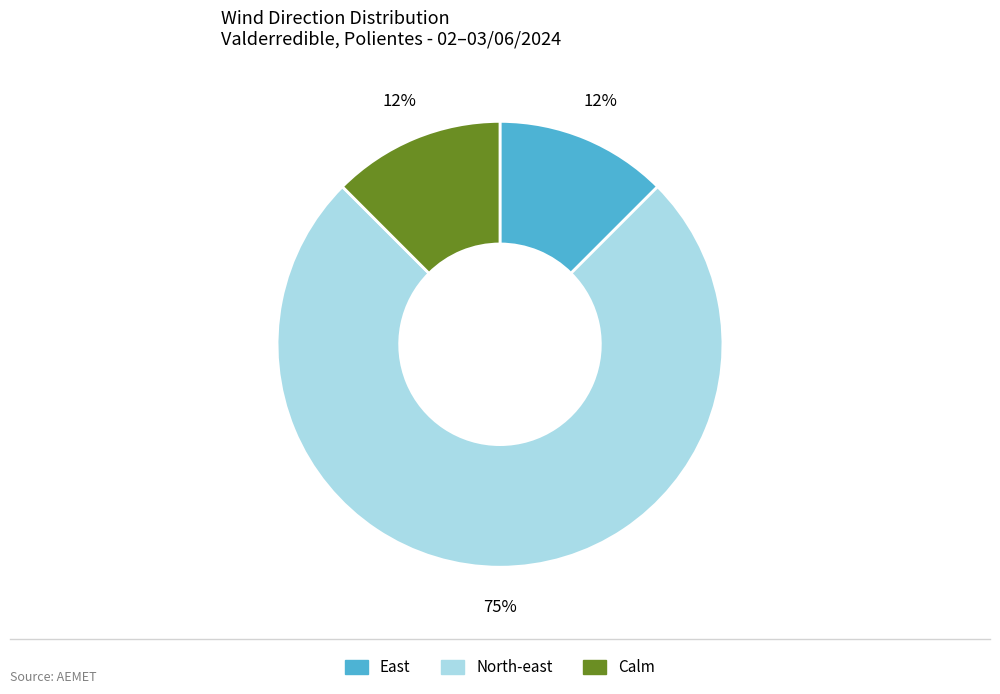

Is there a majority slice in this chart?

Yes